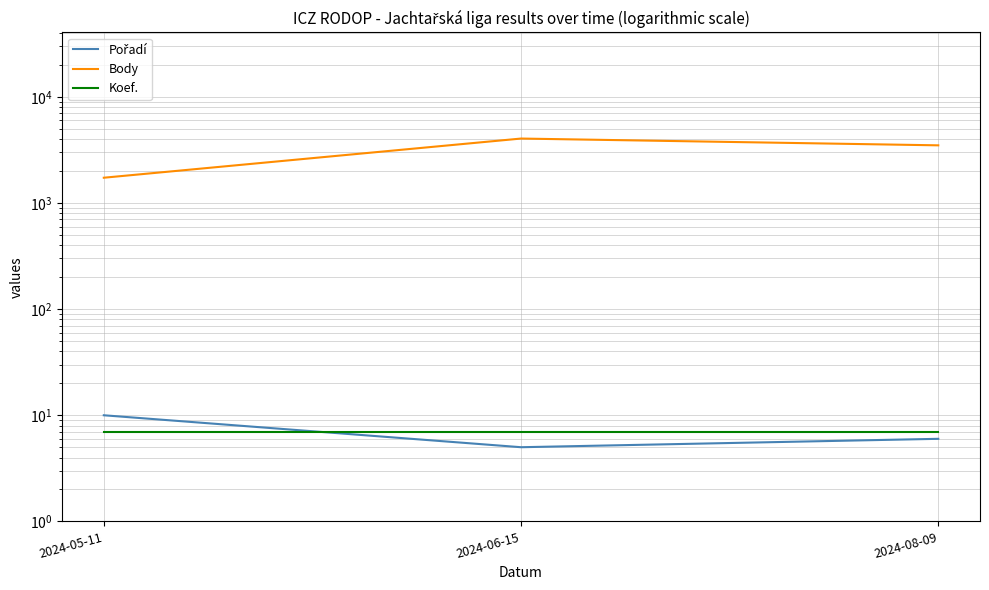

Is the value of Pořadí at 2024-06-15 greater than the value of Body at 2024-06-15?

No